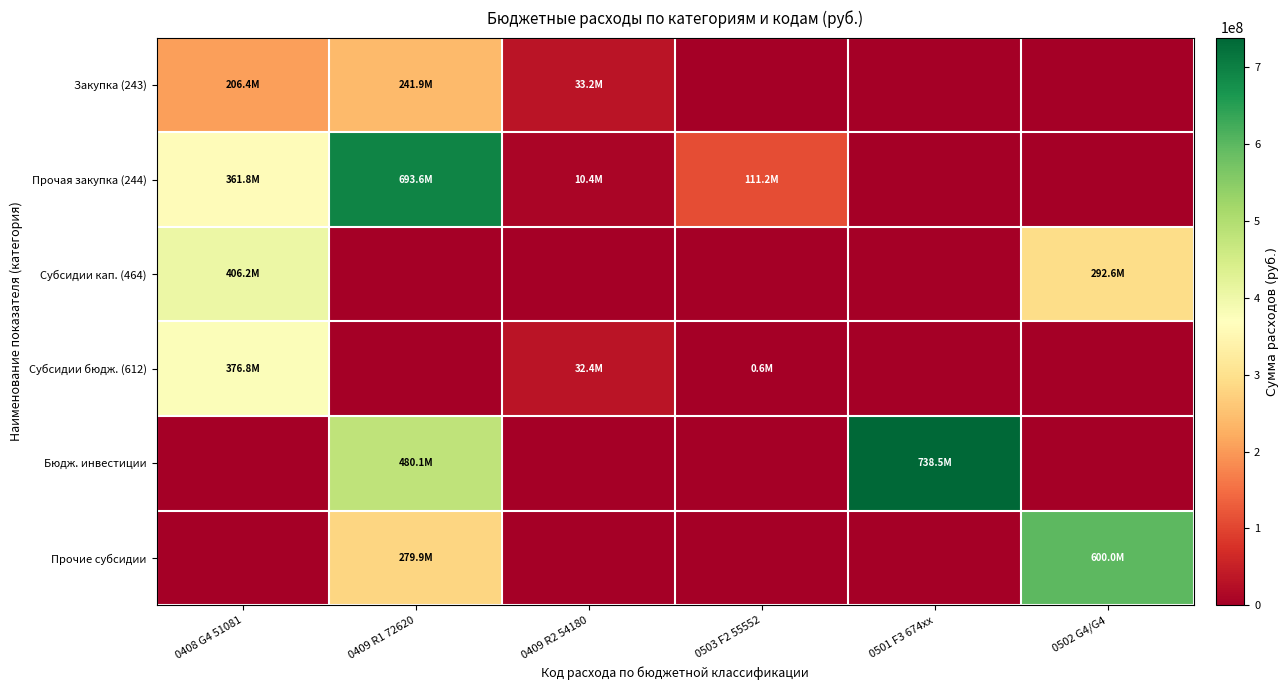

What is the greatest value displayed?

738549624.7